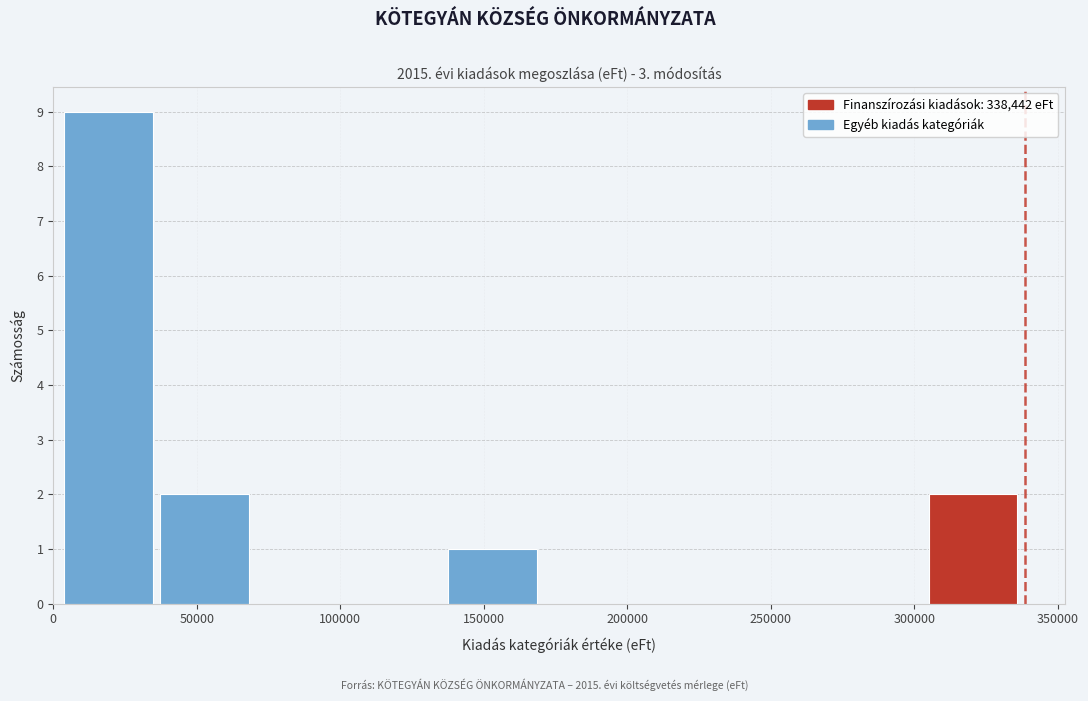

Reading left to right, list every bar in this chart as the range it spans on the x-axis followed by its height. Neither the bar edges nor the heights are printed on the chart, so give them approximately, as read against the axes.

5000 to 35000: 9
35000 to 70000: 2
70000 to 105000: 0
105000 to 140000: 0
140000 to 170000: 1
170000 to 205000: 0
205000 to 240000: 0
240000 to 270000: 0
270000 to 305000: 0
305000 to 340000: 2